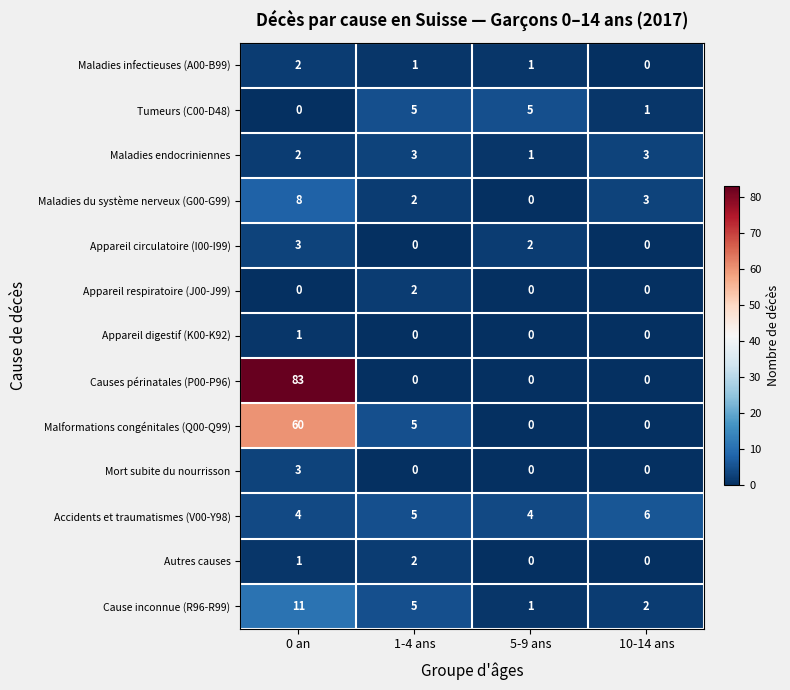

At which label does Autres causes reach its peak?

1-4 ans